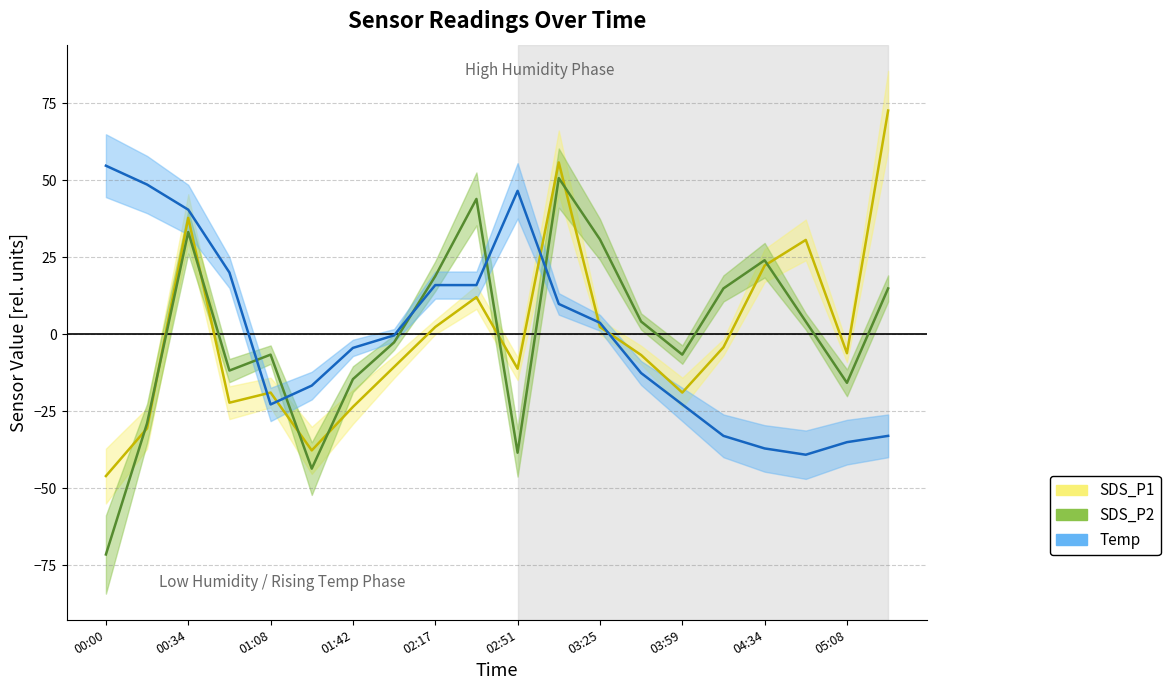

Reading left to right, extract all data points from this chart.

SDS_P1: -46.0	-30.5	37.8	-22.2	-18.9	-37.7	-23.5	-10.6	2.4	12.1	-11.1	55.9	2.4	-6.7	-18.9	-4.2	22.4	30.7	-6.1	72.7
SDS_P2: -71.5	-28.9	33.2	-11.7	-6.6	-43.6	-14.5	-2.6	18.9	44.0	-38.4	50.8	30.9	4.2	-6.6	14.9	24.1	4.2	-15.7	14.9
Temp: 54.8	48.7	40.5	20.1	-22.8	-16.6	-4.4	-0.3	16.0	16.0	46.6	9.9	3.8	-12.5	-22.8	-33.0	-37.0	-39.1	-35.0	-33.0